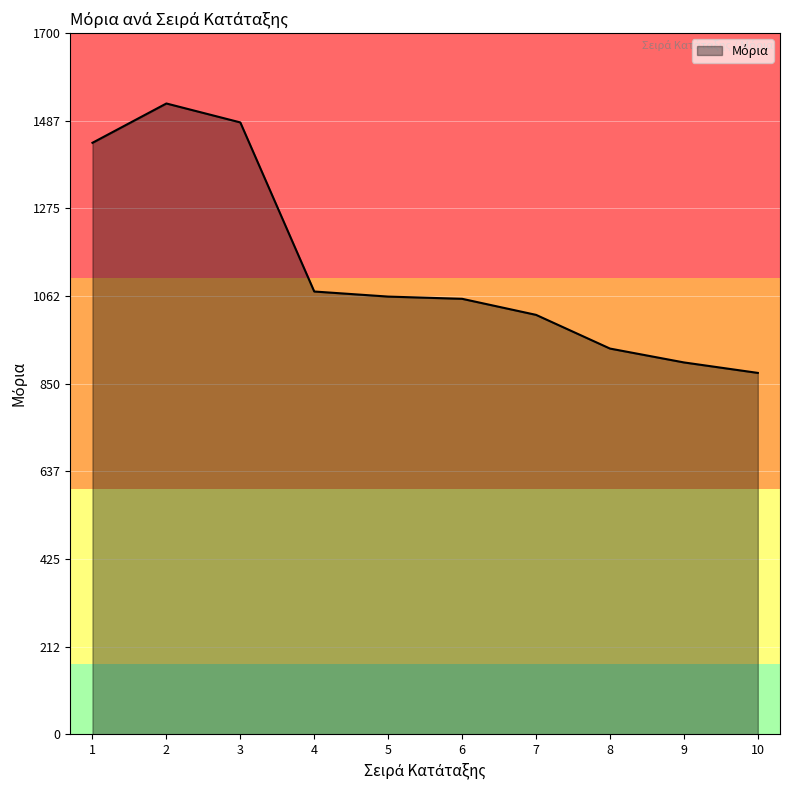

The value at 3 is 1483.0. True or false?

True